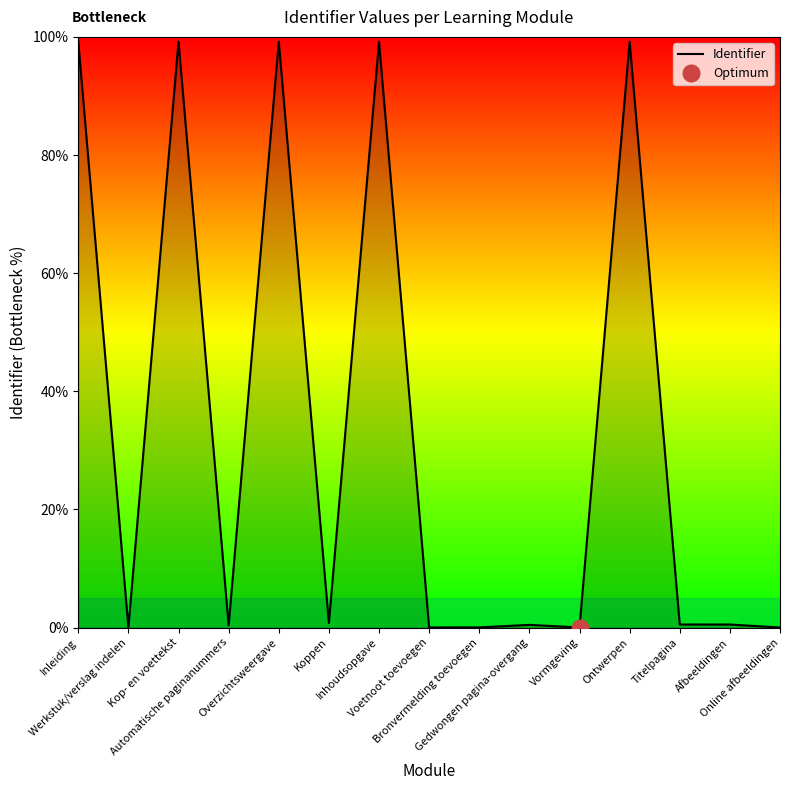

What position from the right is Kop- en voettekst?

13